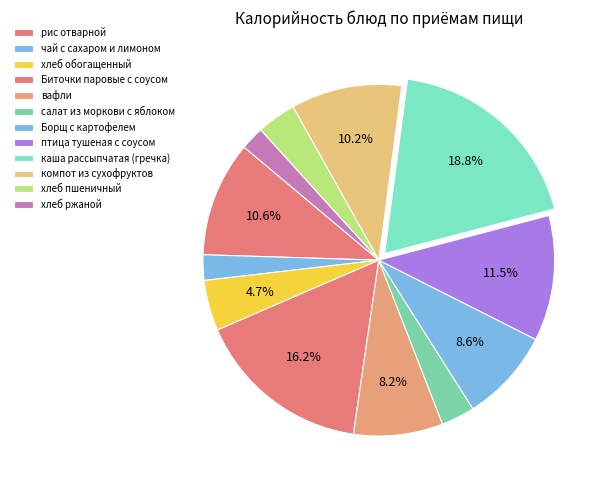

The птица тушеная с соусом slice represents 22% of the pie. True or false?

False